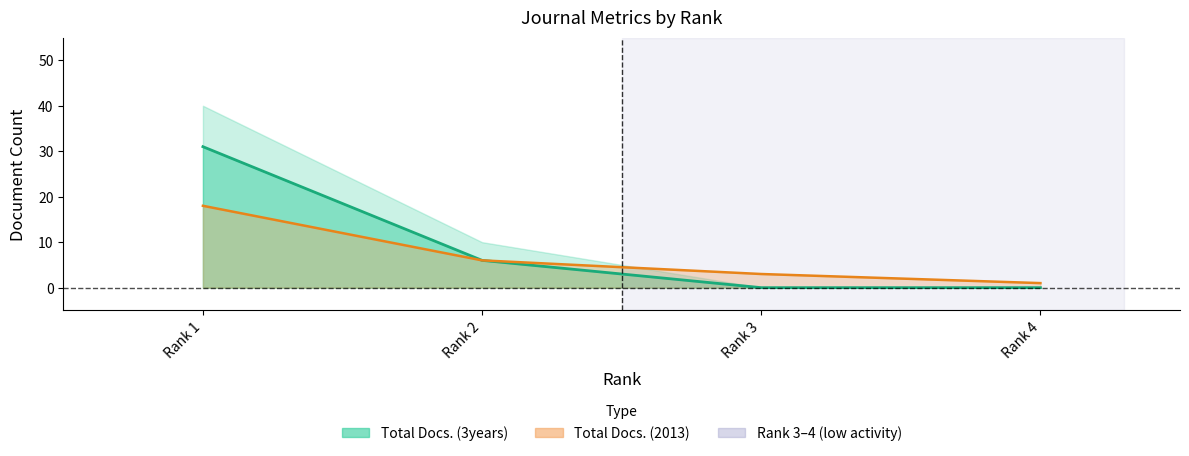

Count the number of categories in the chart.

4